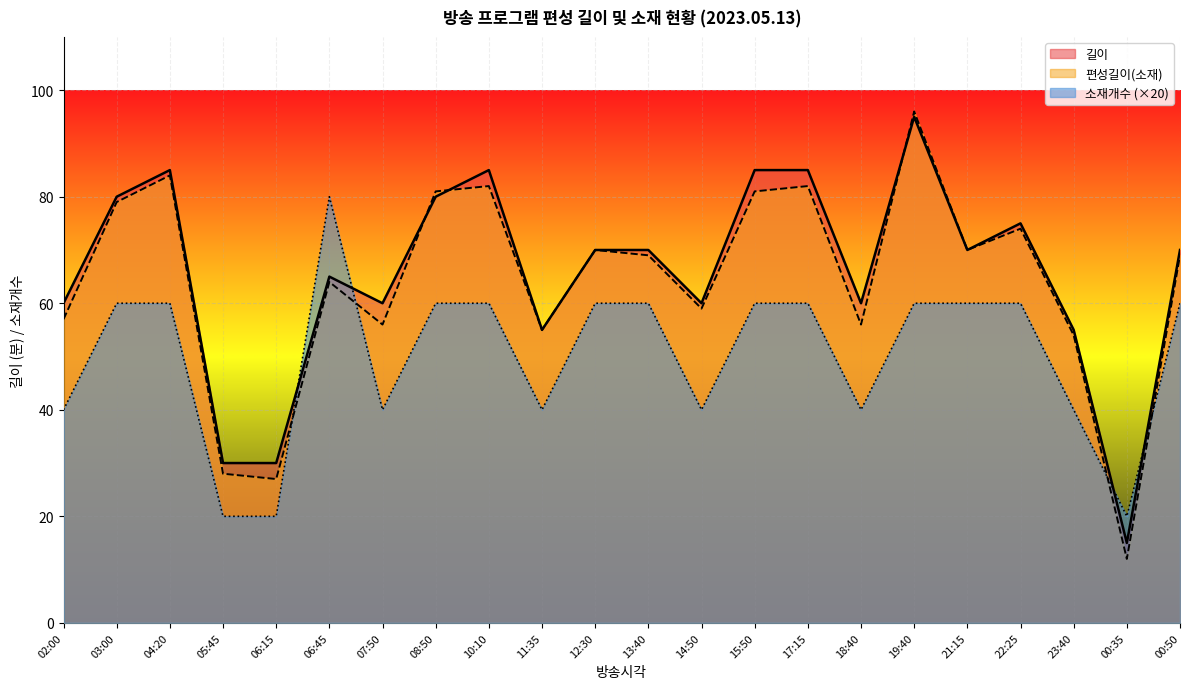

What is the label of the 12th point from the left?

13:40